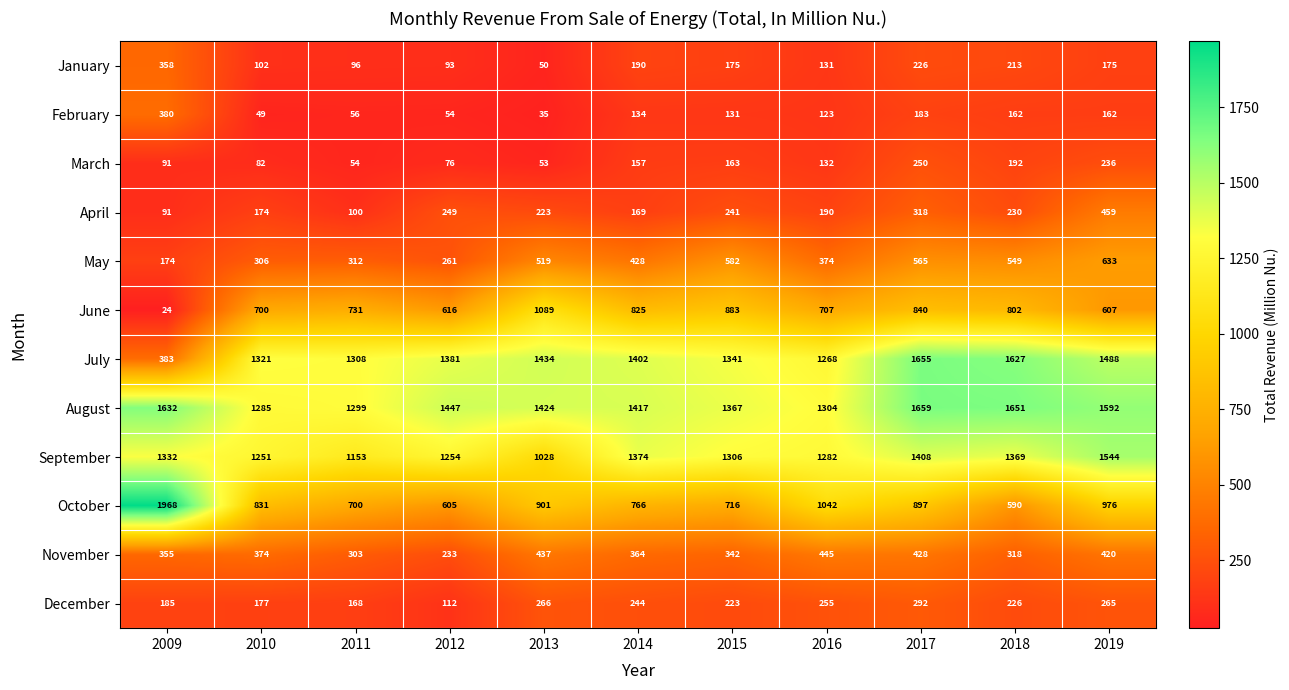

Where does the February series first go above 131?

2009